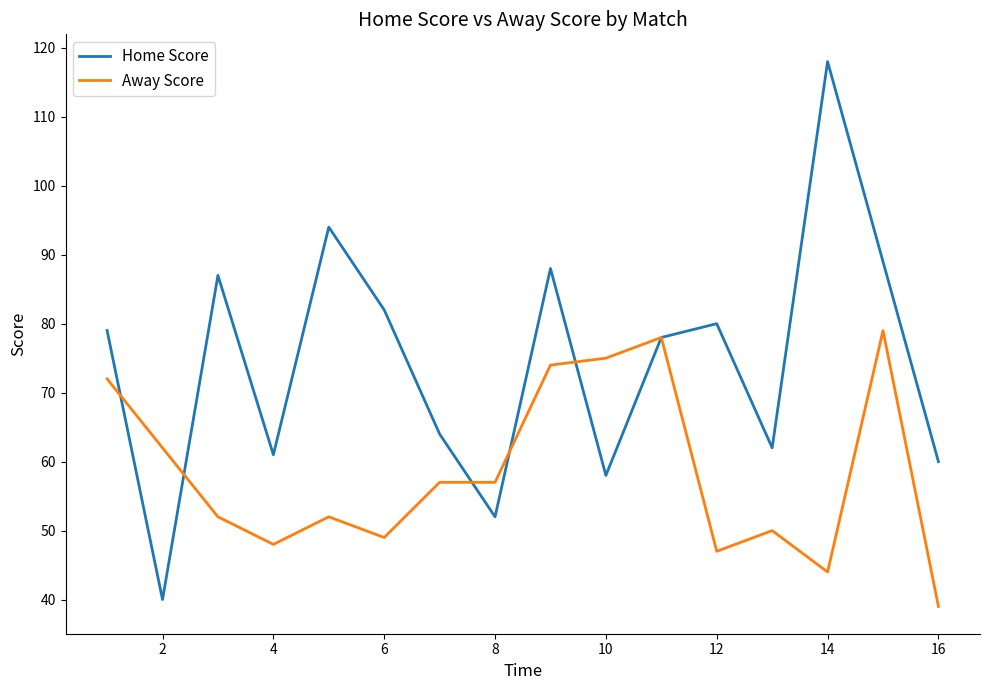

True or false: Home Score and Away Score intersect in this chart.

True